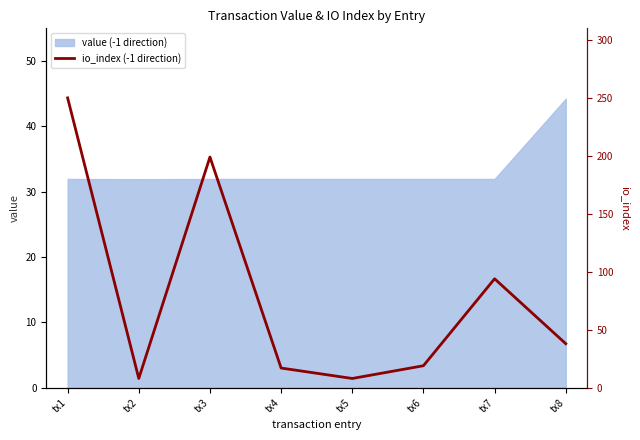

The value of value (-1 direction) at tx4 is 32.0. True or false?

True